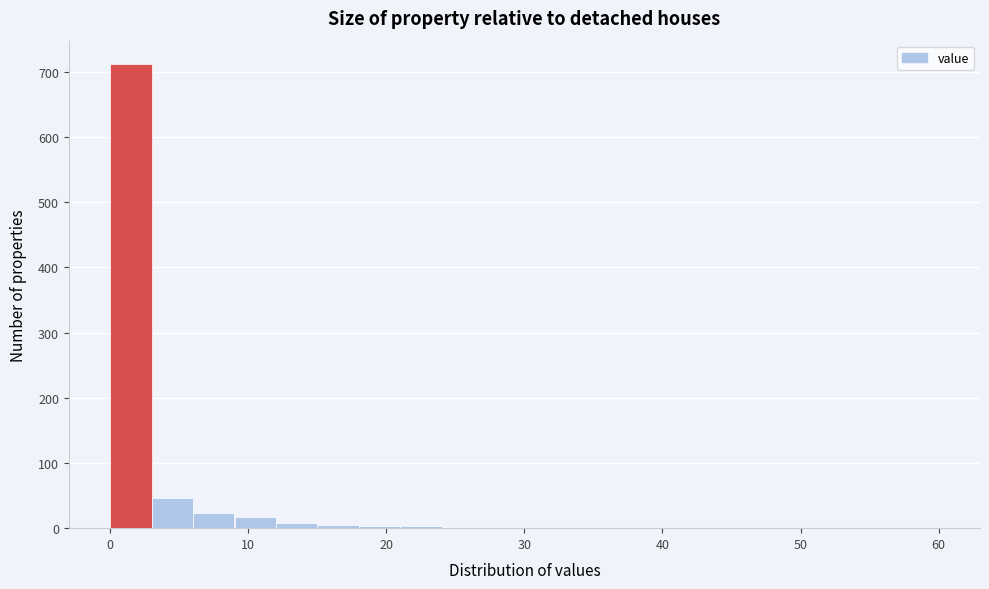

Around what value on the x-axis is the tallest bar? Give the approximate position of its centre, as read against the axis.

2